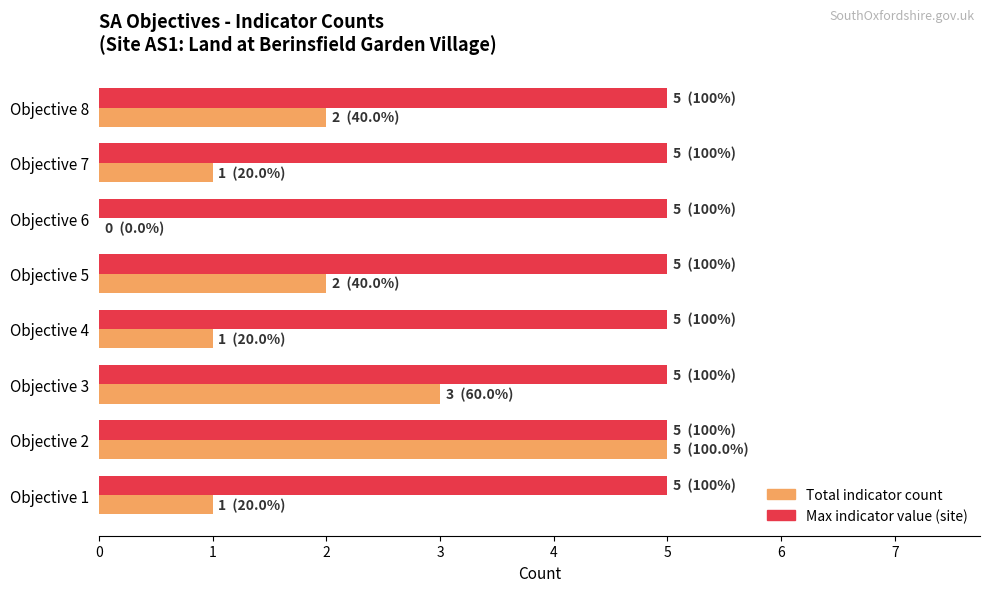

Which series changed the most between Objective 7 and Objective 8?

Total indicator count